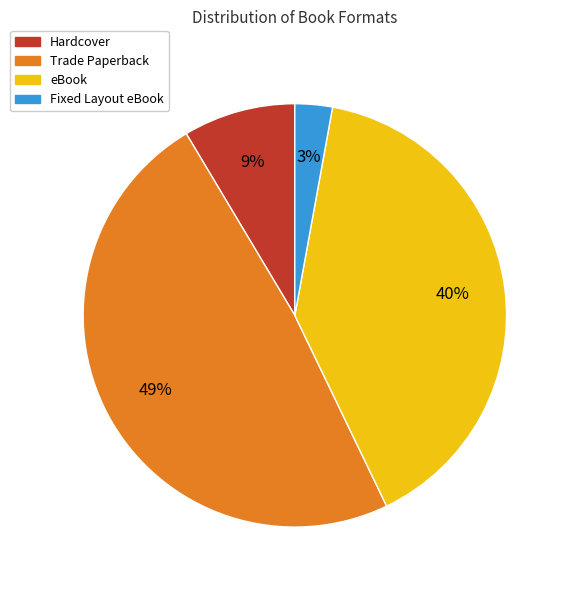

Approximately how many times larger is the value at Hardcover compared to Trade Paperback?

0.2